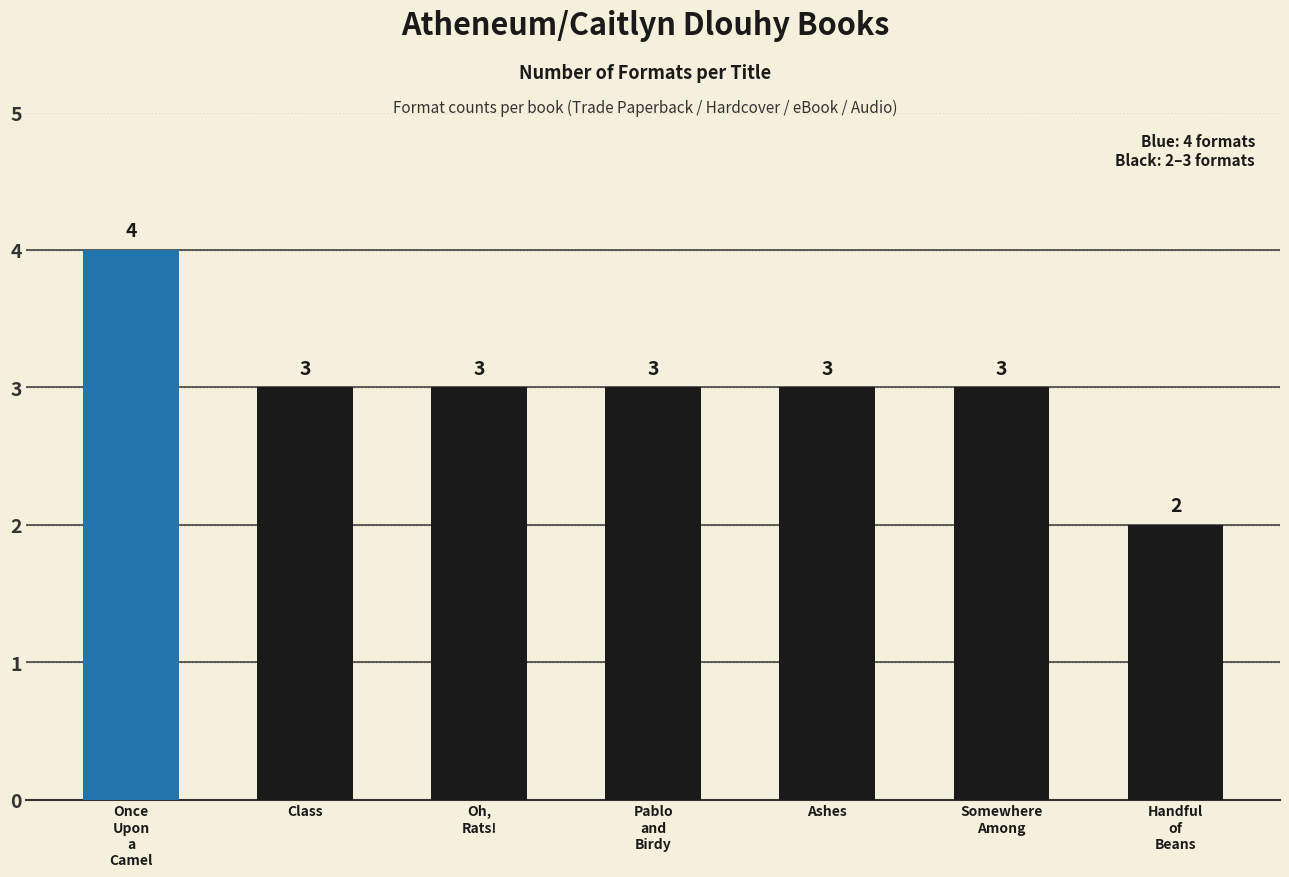

How many data points are less than 3?

1